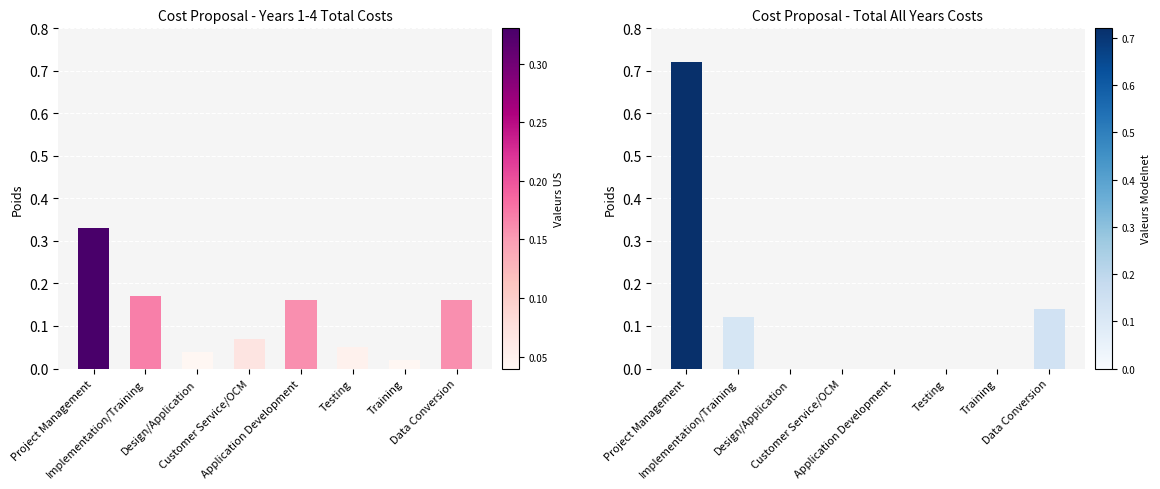

Are the bars horizontal?

No